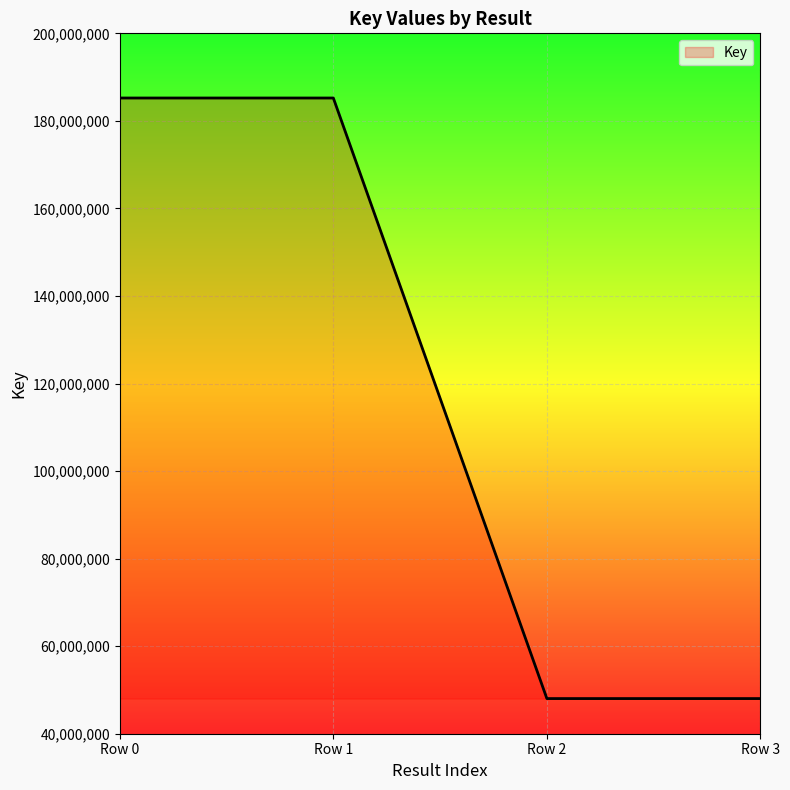

What is the ratio of the value at Row 2 to the value at Row 1?

0.3